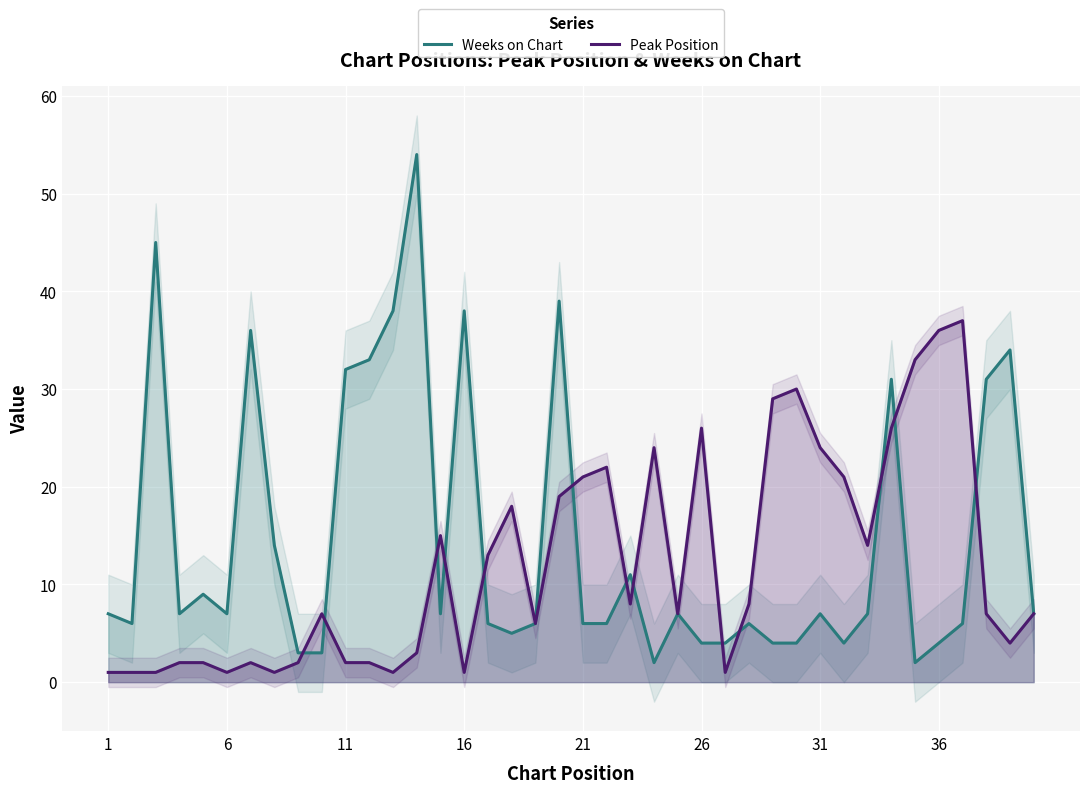

How many series are shown in this chart?

2